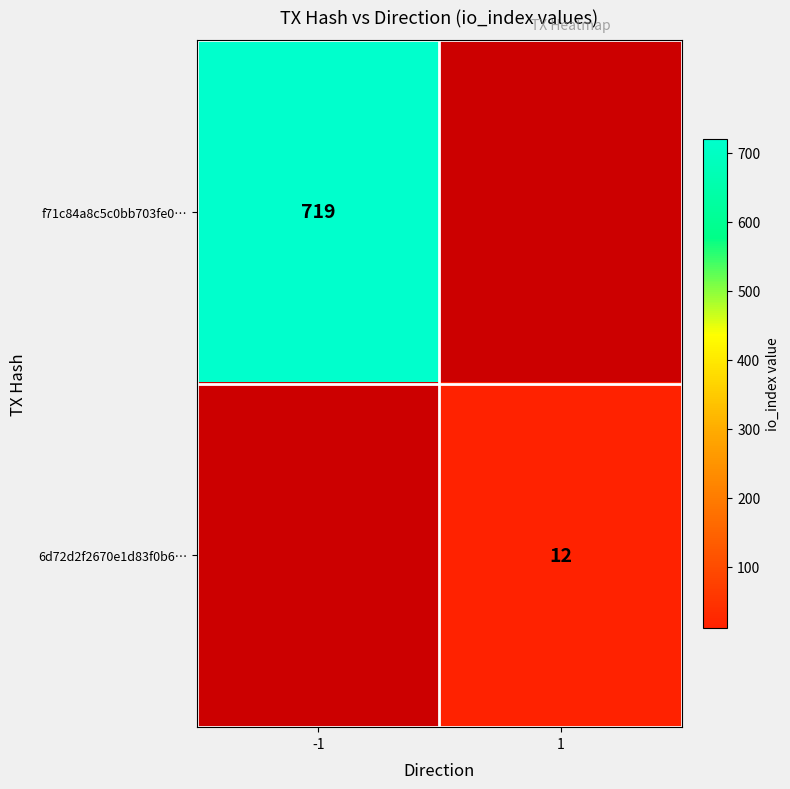

True or false: f71c84a8c5c0bb703fe0… has a value of 719 at -1.

True